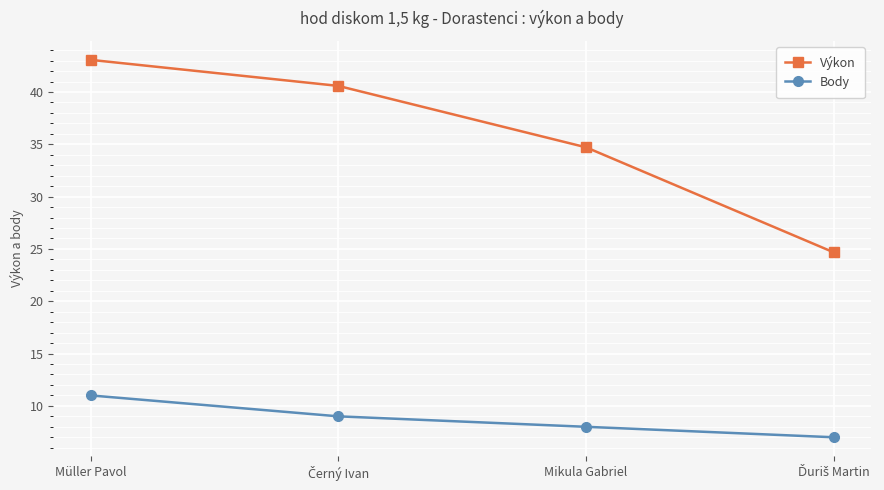

Is it true that Výkon equals 56.3 at Mikula Gabriel?

False